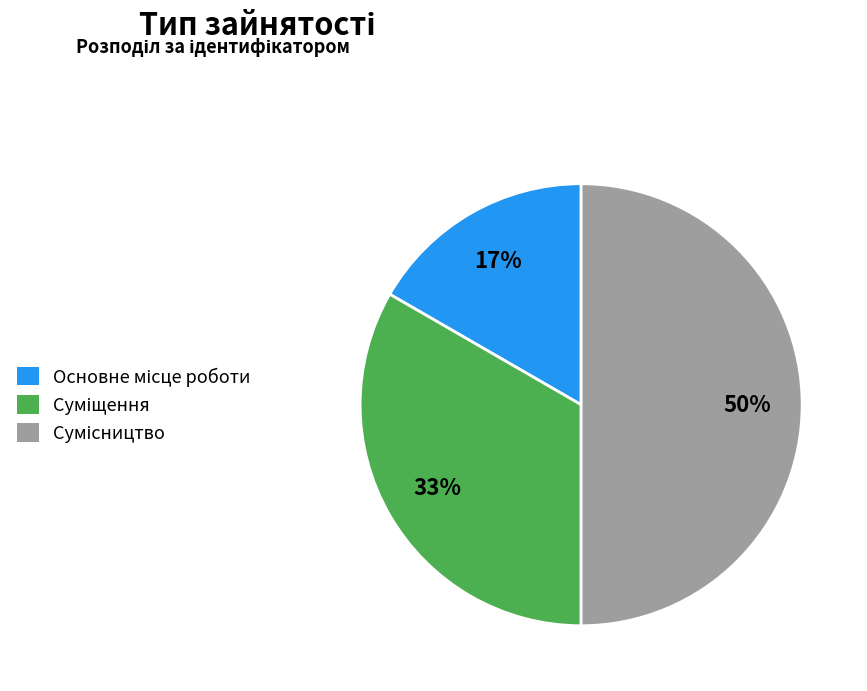

To the nearest percent, what is the difference between the largest and smallest slice percentages?

33%